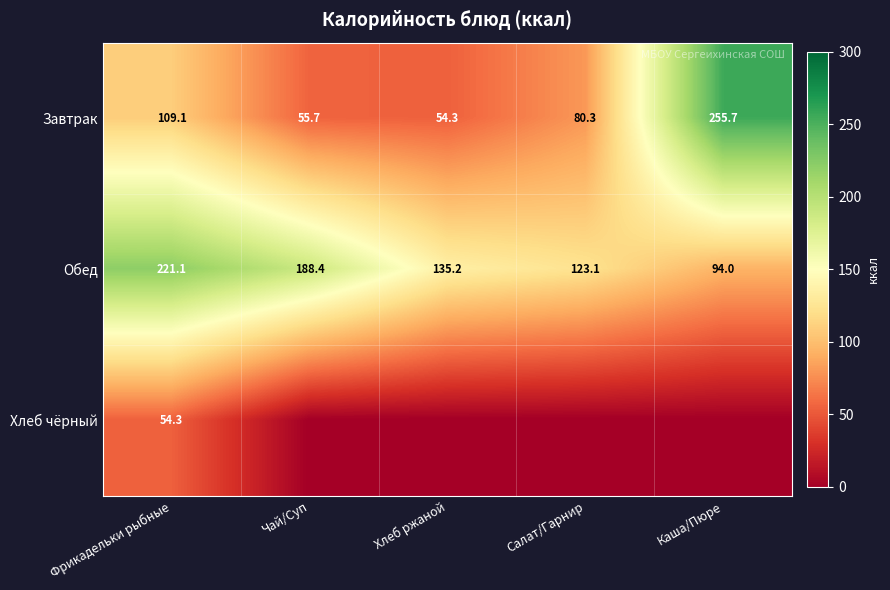

Which category has the highest value in the Завтрак series?

Каша/Пюре